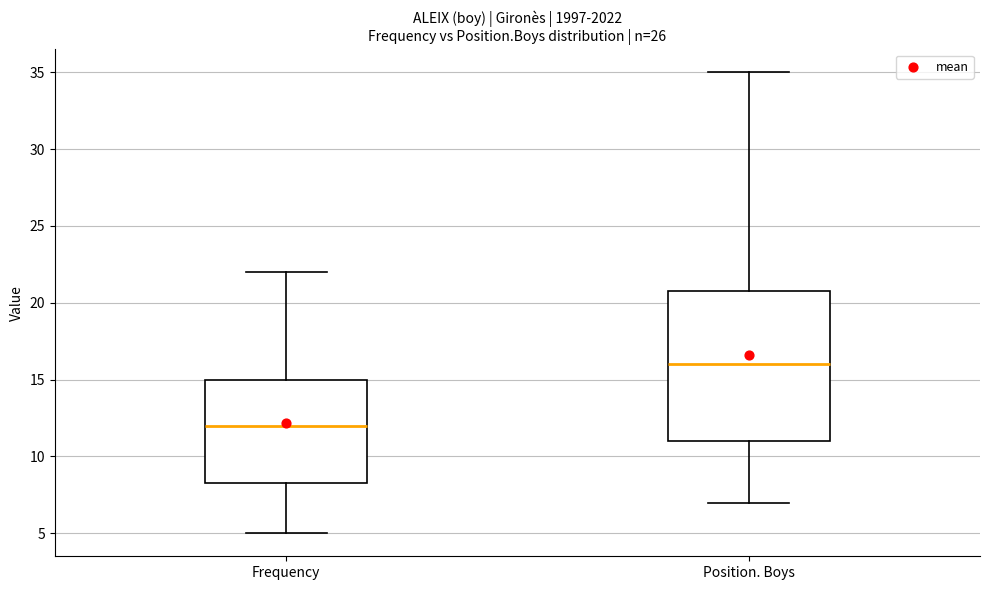

Reading left to right, read every box against the y-axis: the position of its median line, the range the box covers, and the ends of its whiskers. The values are not printed on the chart, so give them approximately, as read against the axis.

Frequency: median 12.0, box 8.5 to 15.0, whiskers 5.0 to 22.0
Position. Boys: median 16.0, box 11.0 to 21.0, whiskers 7.0 to 35.0